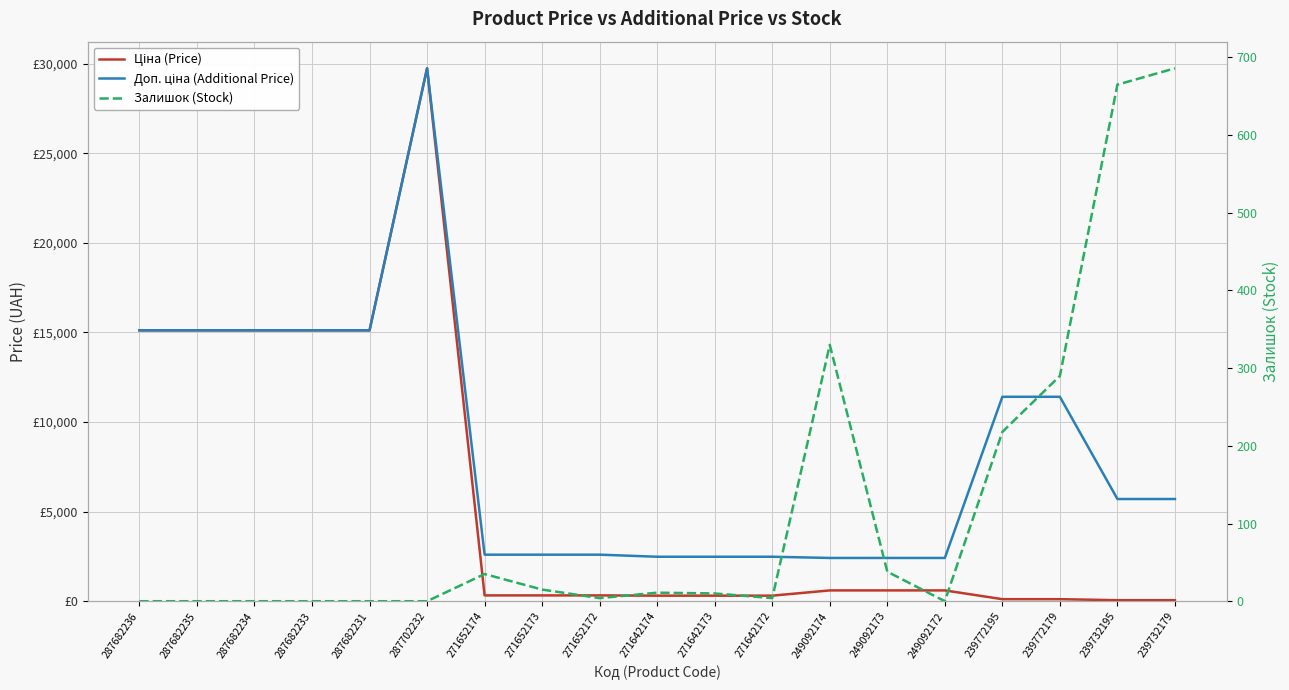

Reading left to right, transcribe all the data shown in this chart.

Ціна (Price): 15120.0	15120.0	15120.0	15120.0	15120.0	29747.2	324.8	324.8	324.8	310.3	310.3	310.3	603.7	603.7	603.7	114.1	114.1	57.0	57.0
Доп. ціна (Additional Price): 15120.0	15120.0	15120.0	15120.0	15120.0	29747.2	2598.3	2598.3	2598.3	2482.4	2482.4	2482.4	2414.8	2414.8	2414.8	11410.0	11410.0	5705.0	5705.0
Залишок (Stock): 0.0	0.0	0.0	0.0	0.0	0.0	35.0	15.0	4.0	11.0	10.0	4.0	330.0	38.0	0.0	218.0	290.0	665.0	686.0